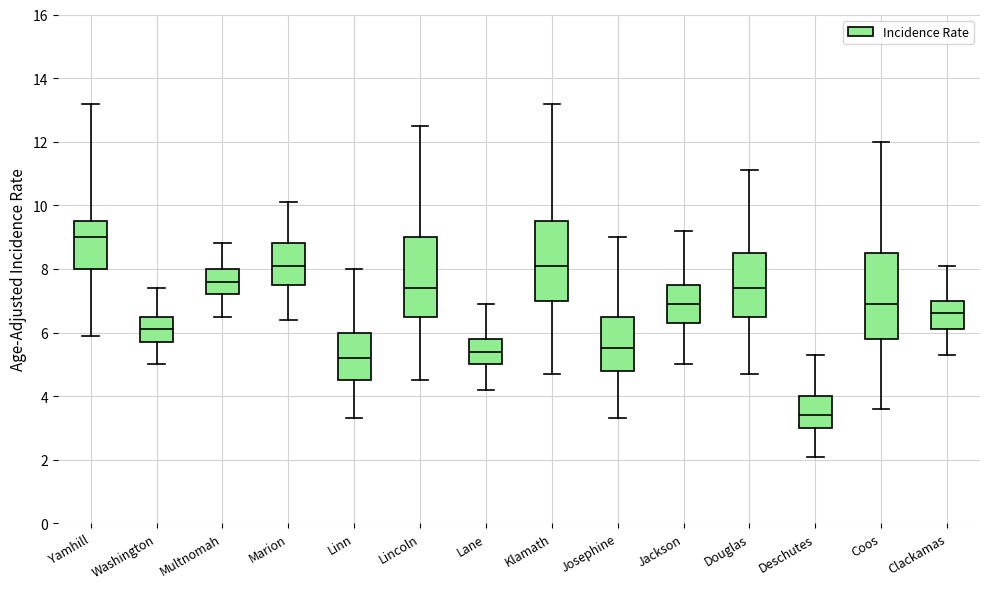

Where does the upper whisker of the box for Josephine end on the y-axis? The values are not printed on the chart, so give them approximately, as read against the axis.

9.0